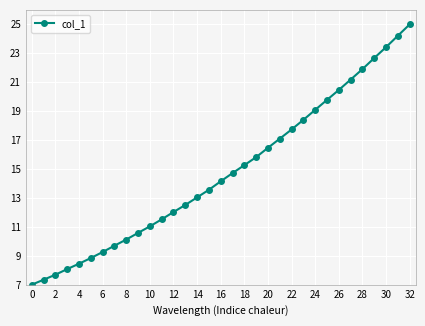

What is the value of the 5th point from the left?

8.5